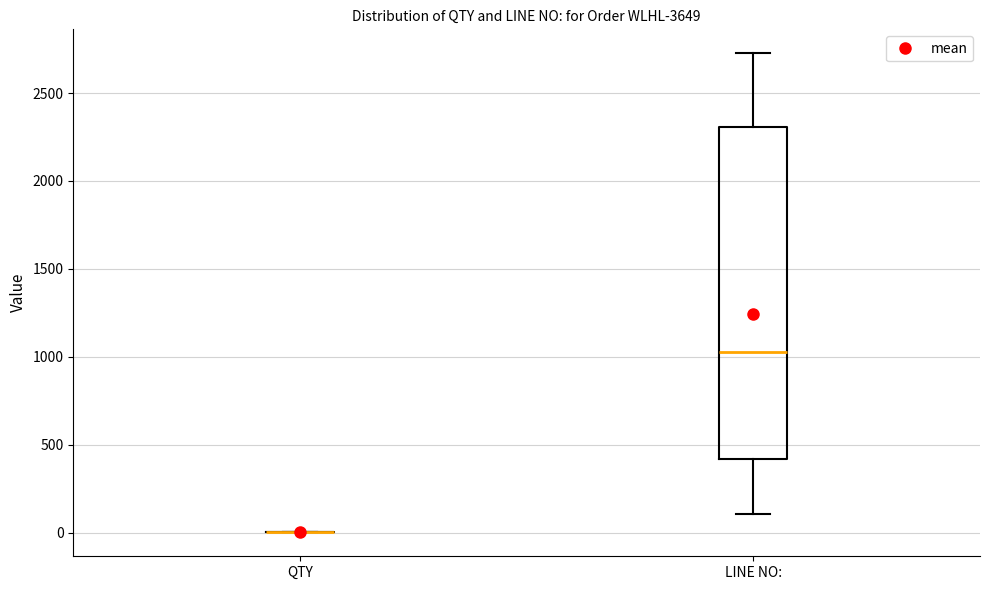

Reading left to right, read every box against the y-axis: the position of its median line, the range the box covers, and the ends of its whiskers. The values are not printed on the chart, so give them approximately, as read against the axis.

QTY: box collapsed to a line at 0, whiskers 0 to 0
LINE NO:: median 1050, box 400 to 2300, whiskers 100 to 2750